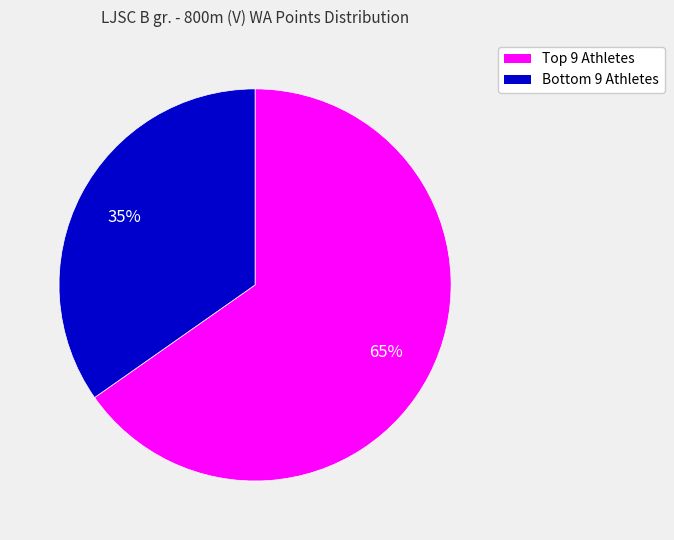

Does any single category account for the majority?

Yes